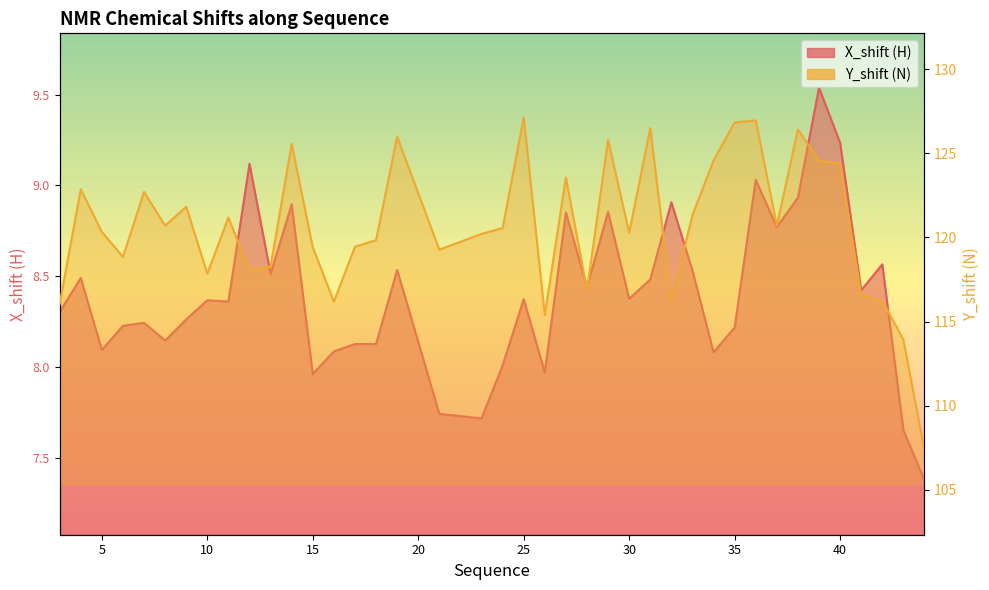

At which label does X_shift reach its minimum?

44